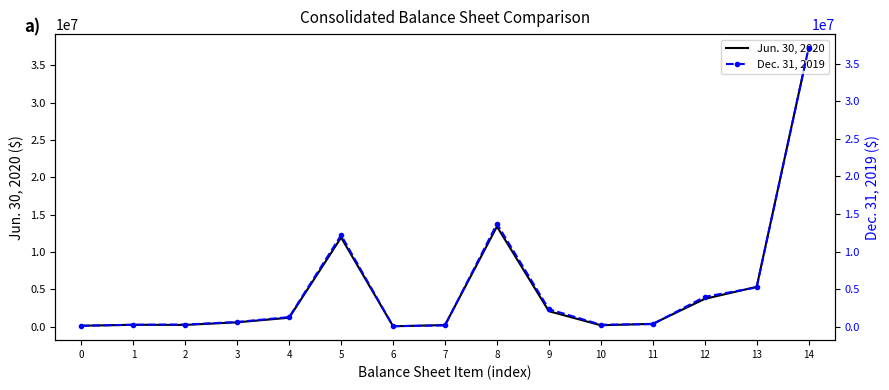

What is the total value across all series at 3?

1212598